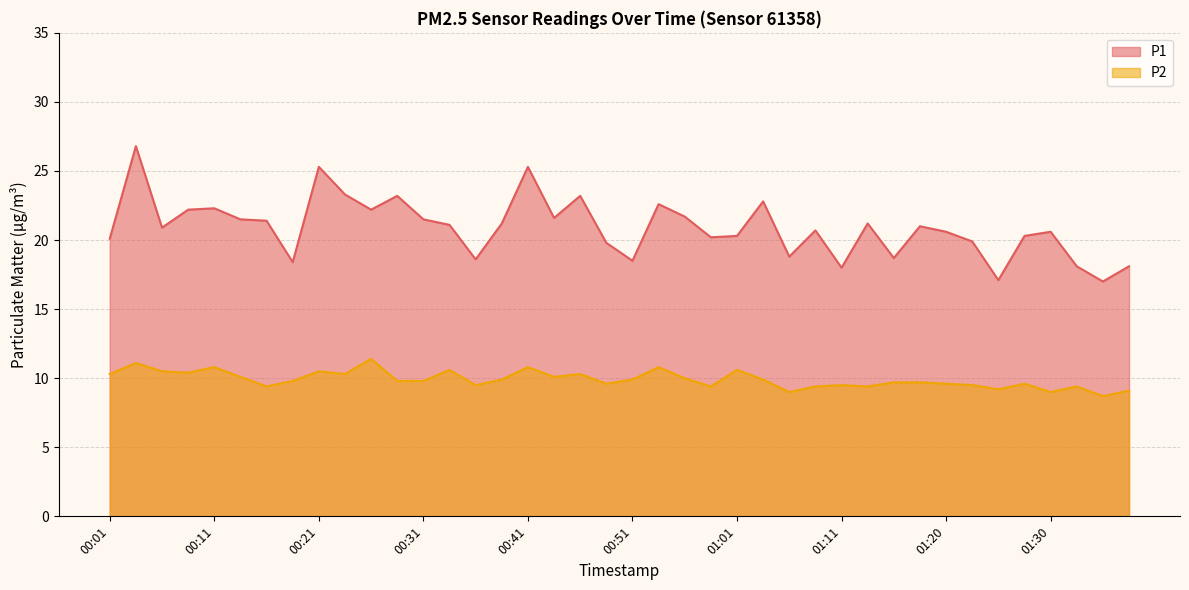

True or false: P1 and P2 cross at least once.

False